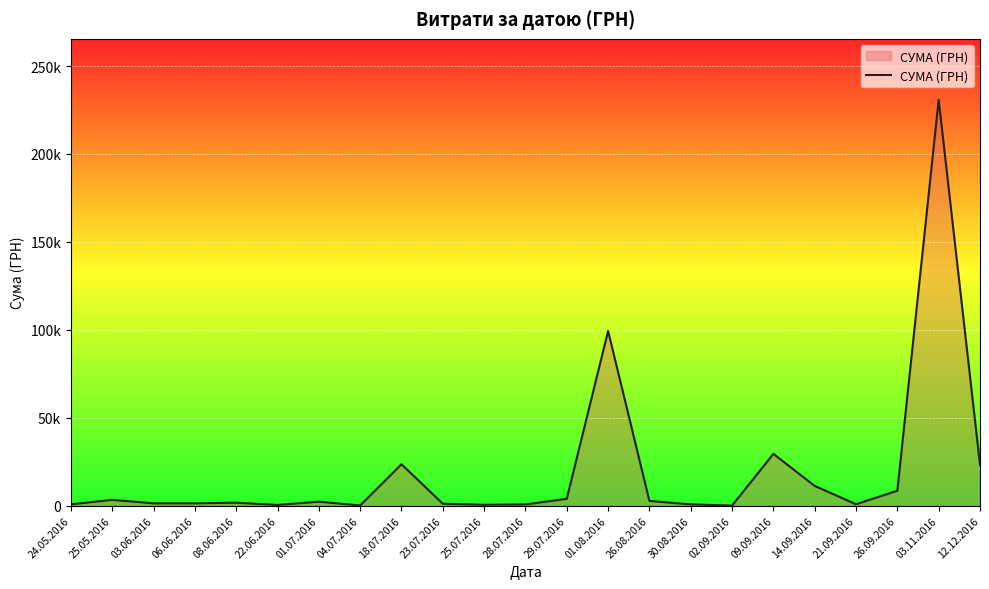

Does the chart display data point markers on the line(s)?

No